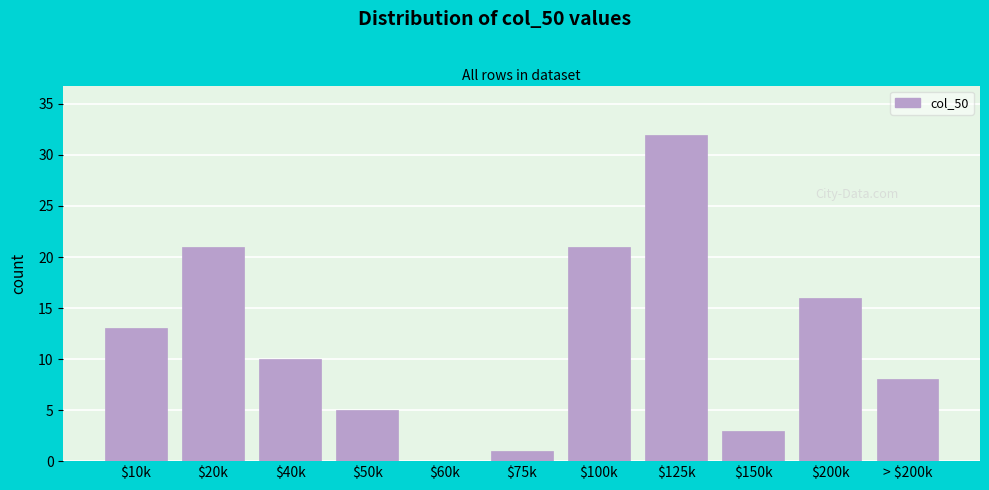

The value at $200k is 16. True or false?

True